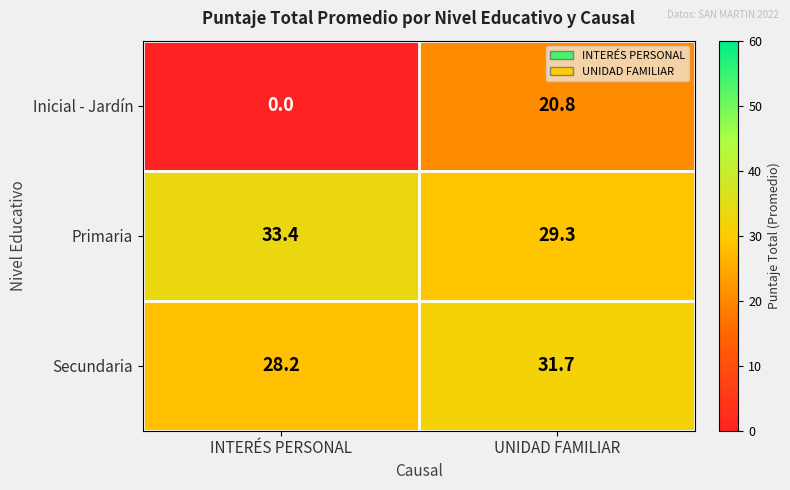

What is the total value across all series at UNIDAD FAMILIAR?

81.8